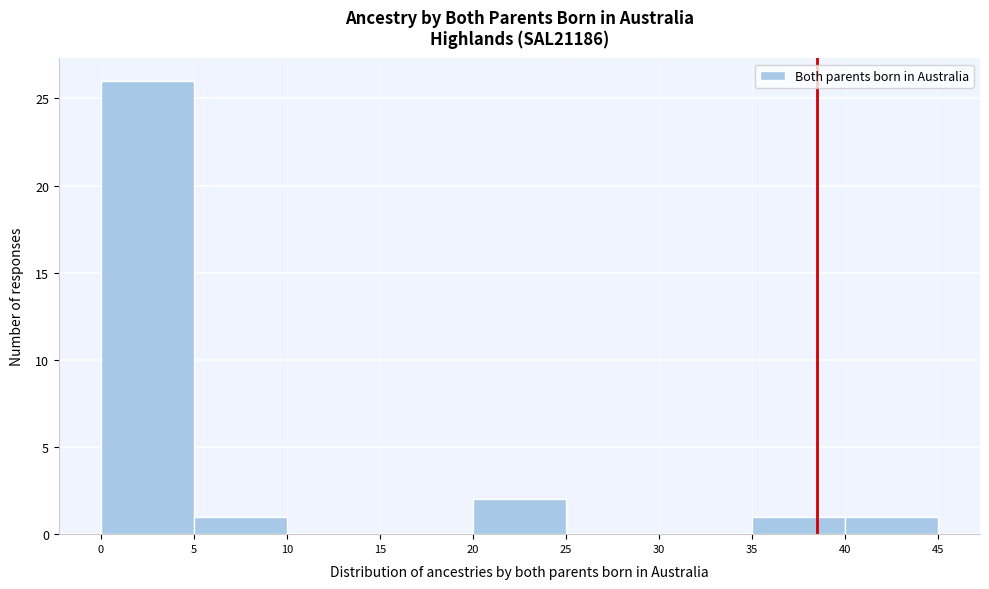

Reading left to right, transcribe all the data shown in this chart.

0=26	5=1	10=0	15=0	20=2	25=0	30=0	35=1	40=1